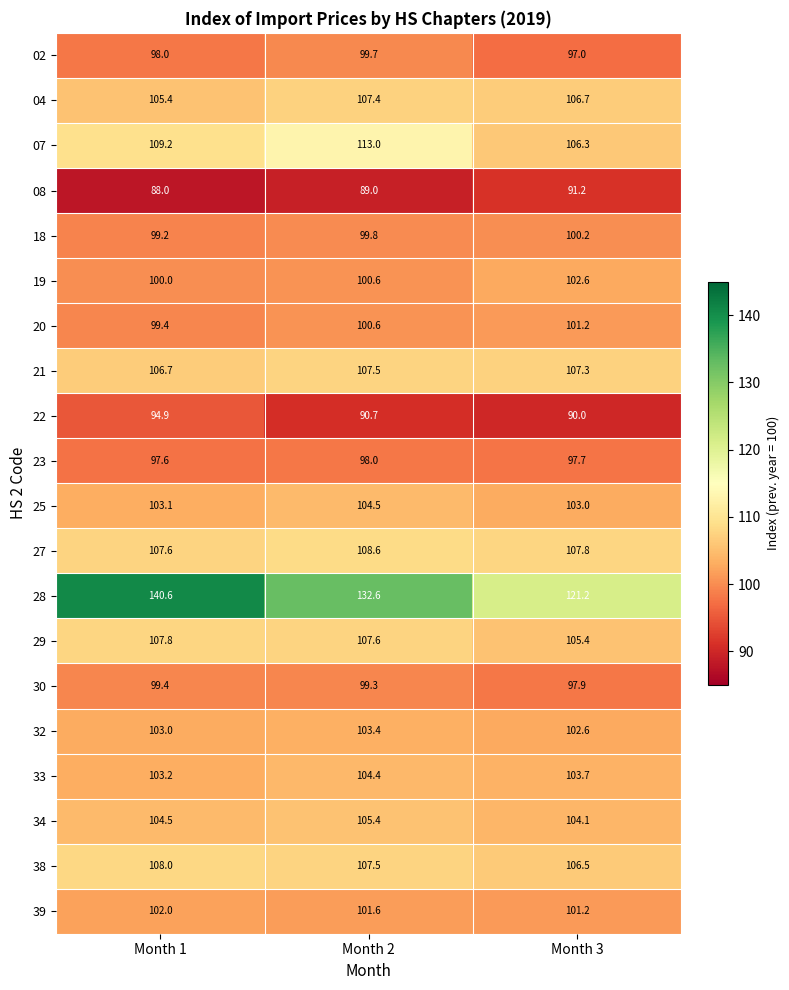

Which series has the widest spread of values?

28